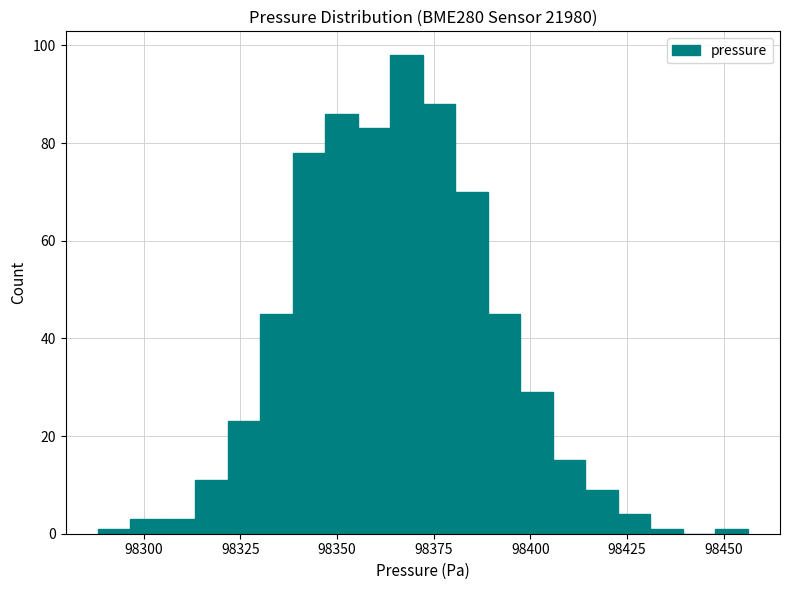

Around what value on the x-axis is the tallest bar? Give the approximate position of its centre, as read against the axis.

98370